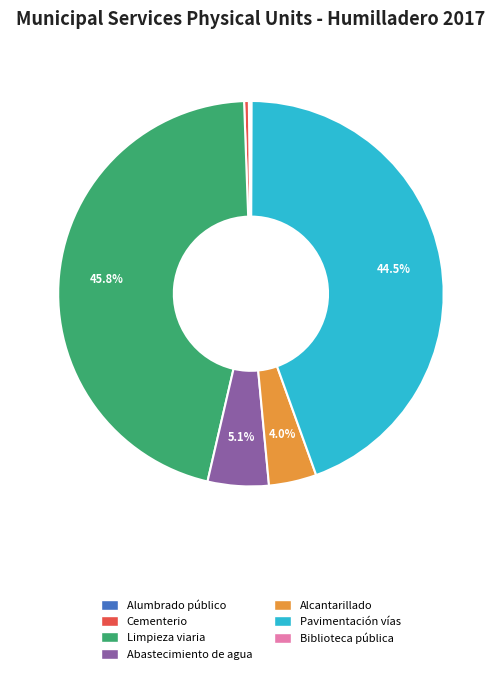

Which has a higher value, Cementerio or Pavimentación vías?

Pavimentación vías